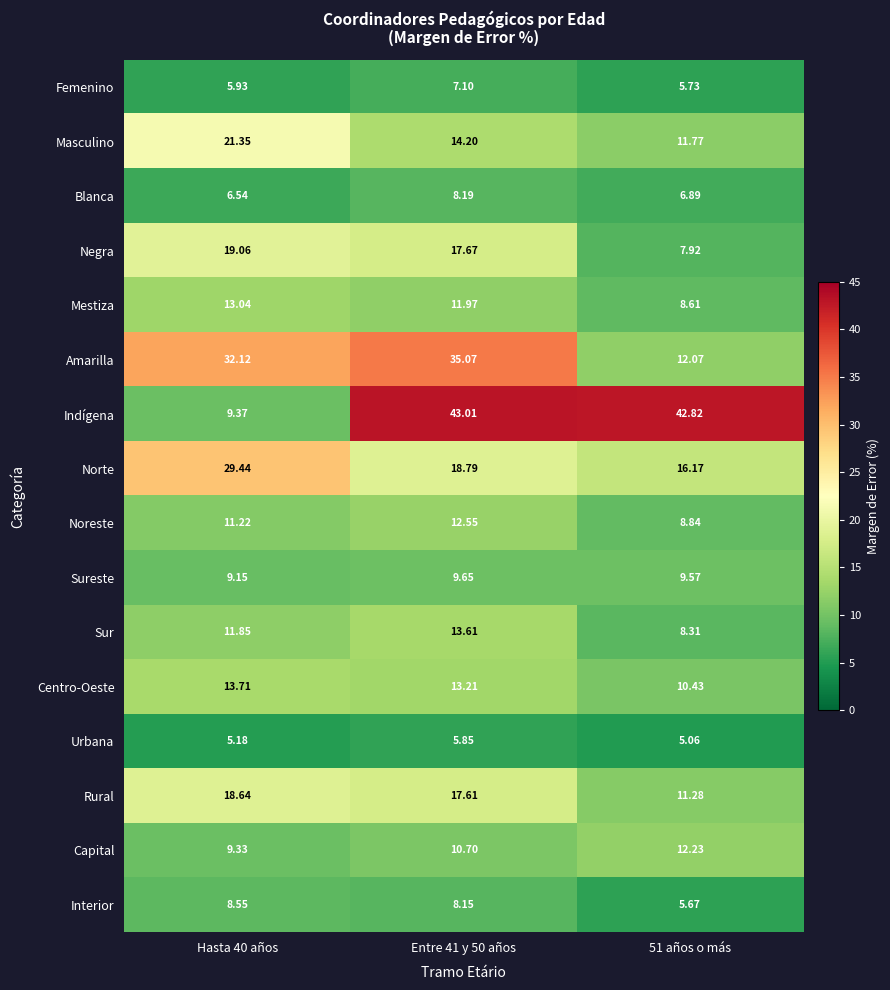

At which category is the sum across all series the highest?

Entre 41 y 50 años